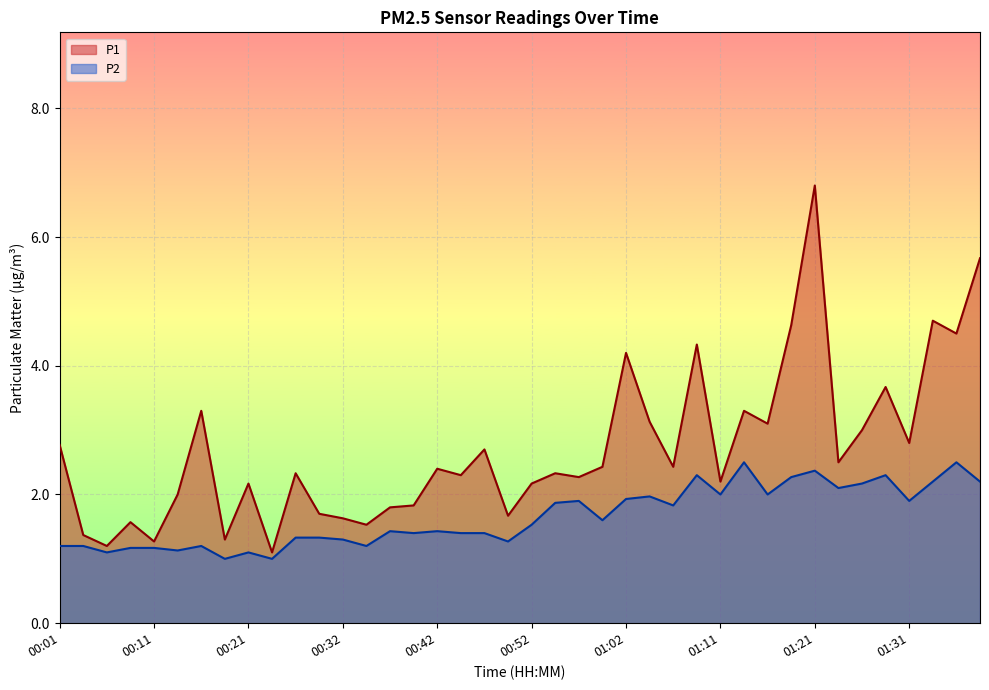

What is the value of the P2 point at the 22nd from the left?

1.9